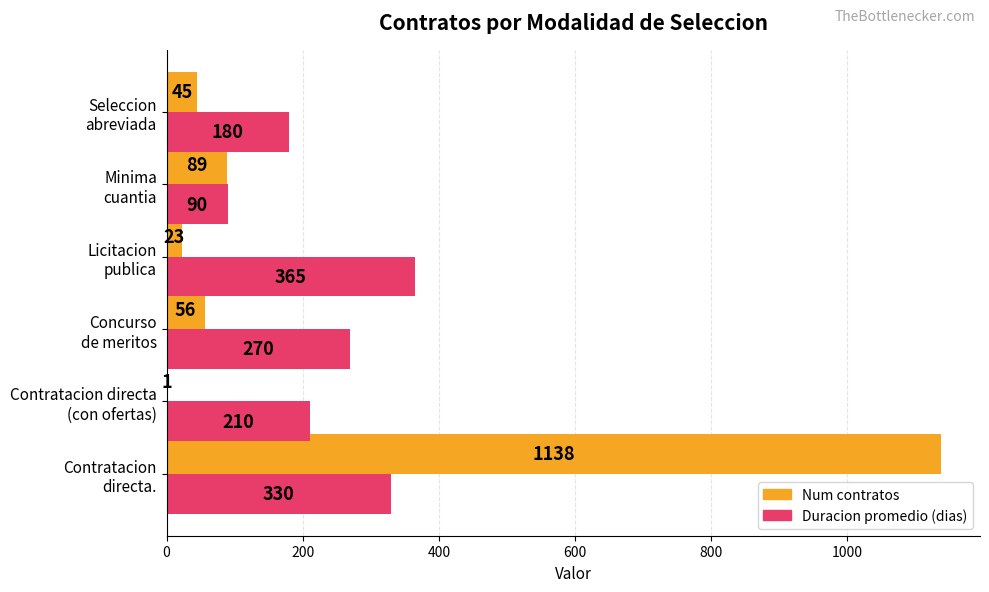

What is the maximum value shown in the chart?

1138